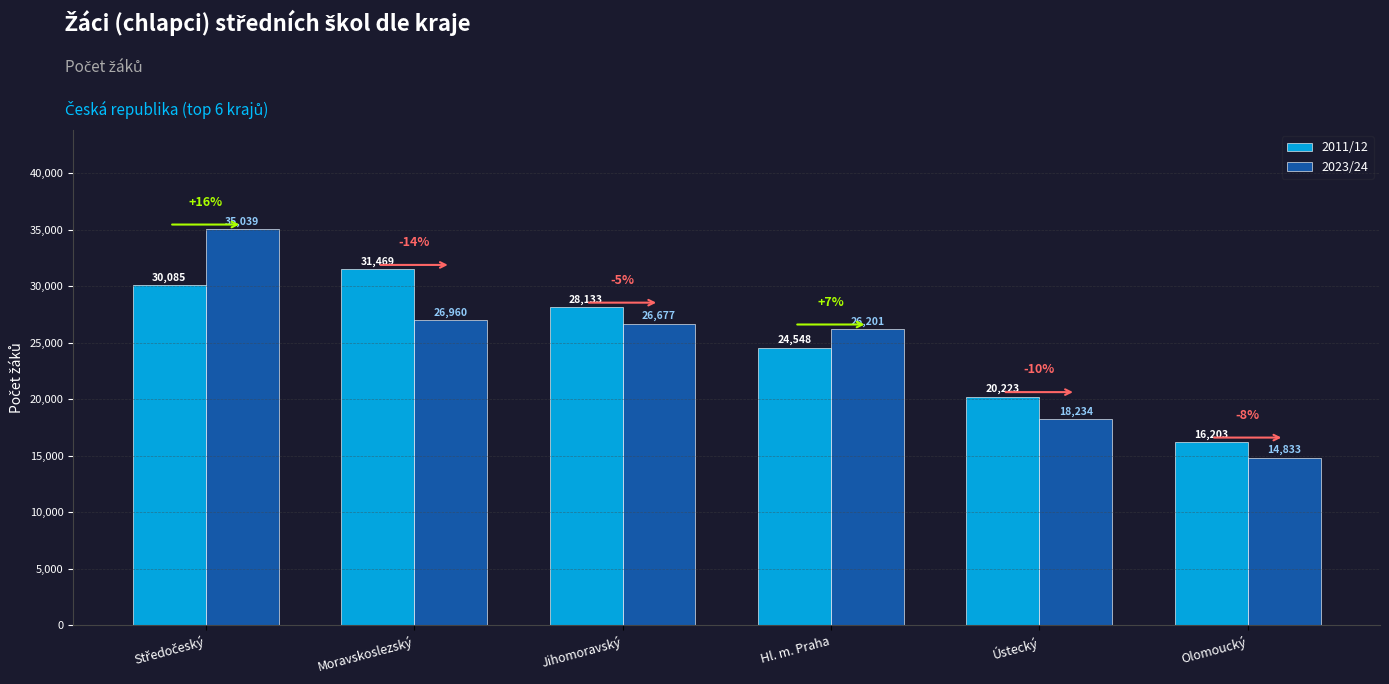

What is the value of the 2023/24 bar at the 4th from the left?

26201